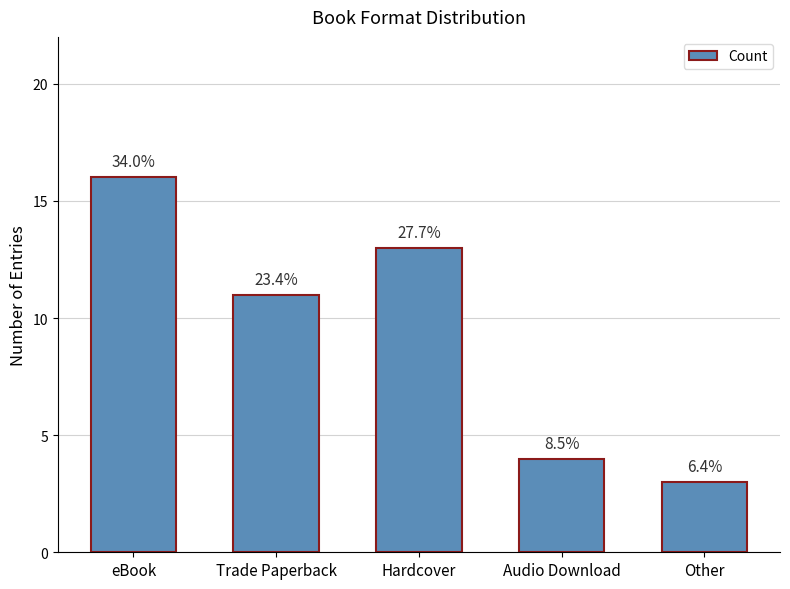

Between Audio Download and Other, which is larger?

Audio Download